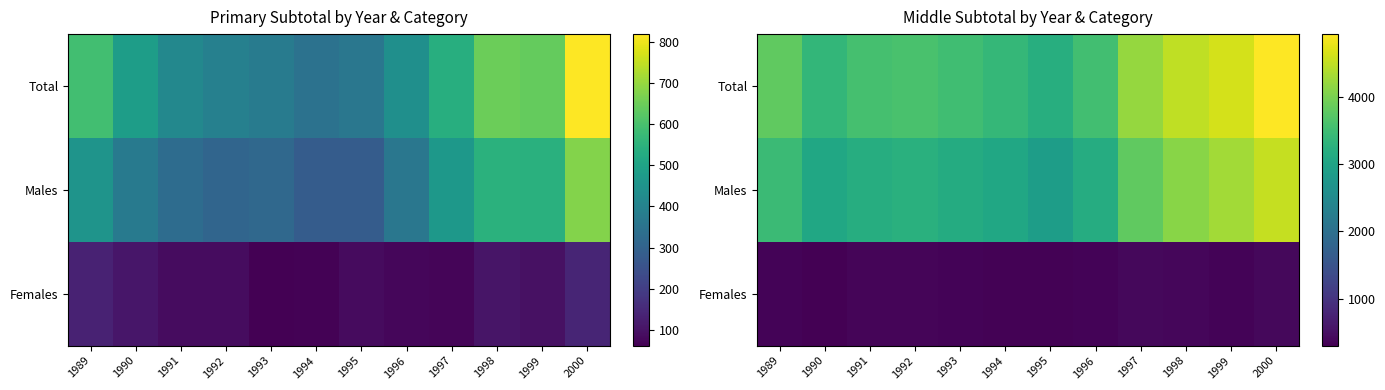

What is the difference between the highest and lowest values at 1998?

4106